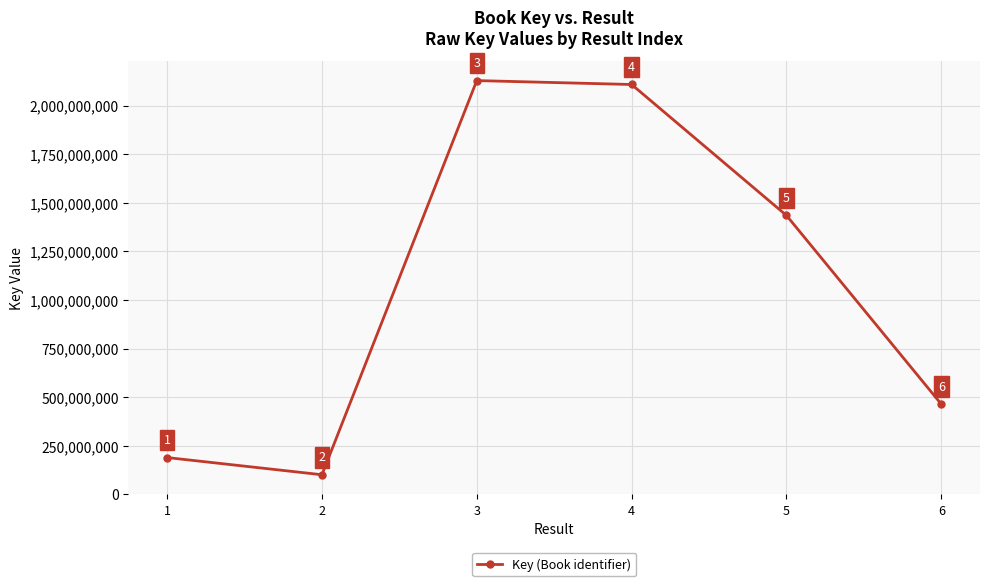

Does the chart have visible grid lines?

Yes